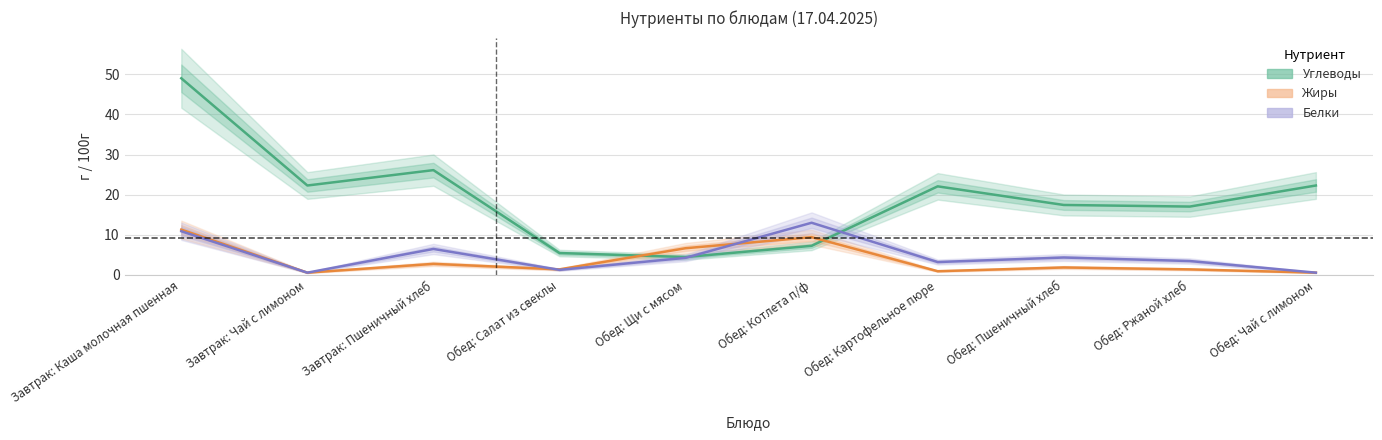

Between Обед: Картофельное пюре and Обед: Ржаной хлеб, which series saw the biggest shift?

Углеводы